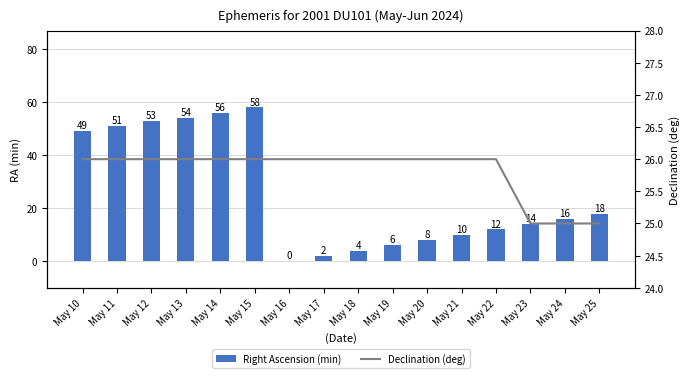

Which series changed the most between May 12 and May 14?

Right Ascension (min)